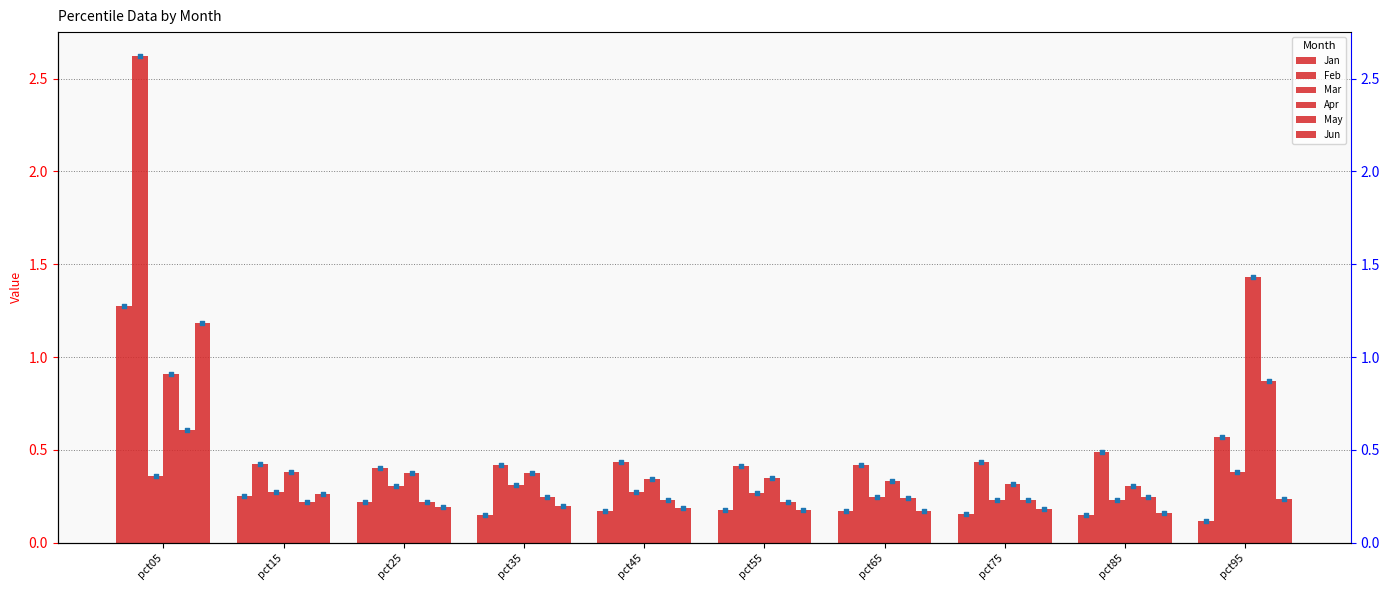

Is the value of Apr at pct55 greater than the value of Jun at pct25?

Yes